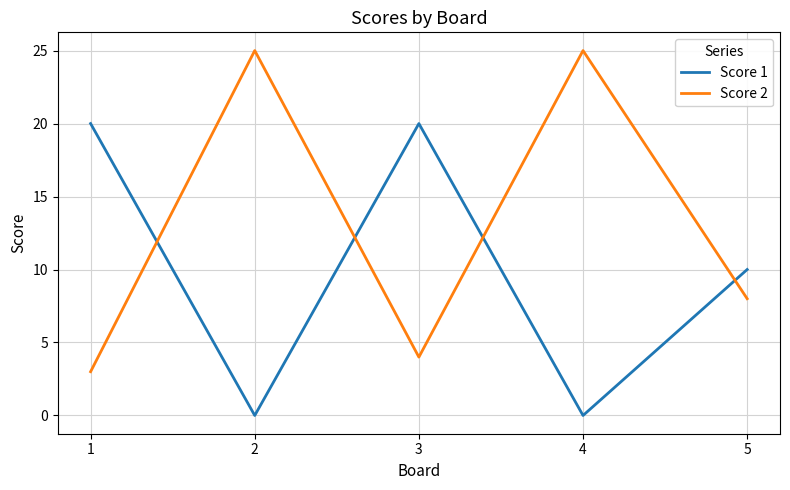

Rank the series by their maximum value, from lowest to highest.

Score 1, Score 2